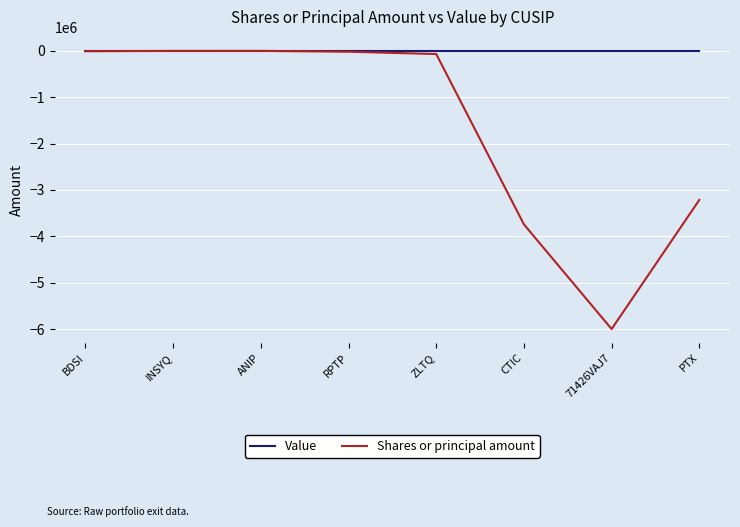

Which series has the widest spread of values?

Shares or principal amount